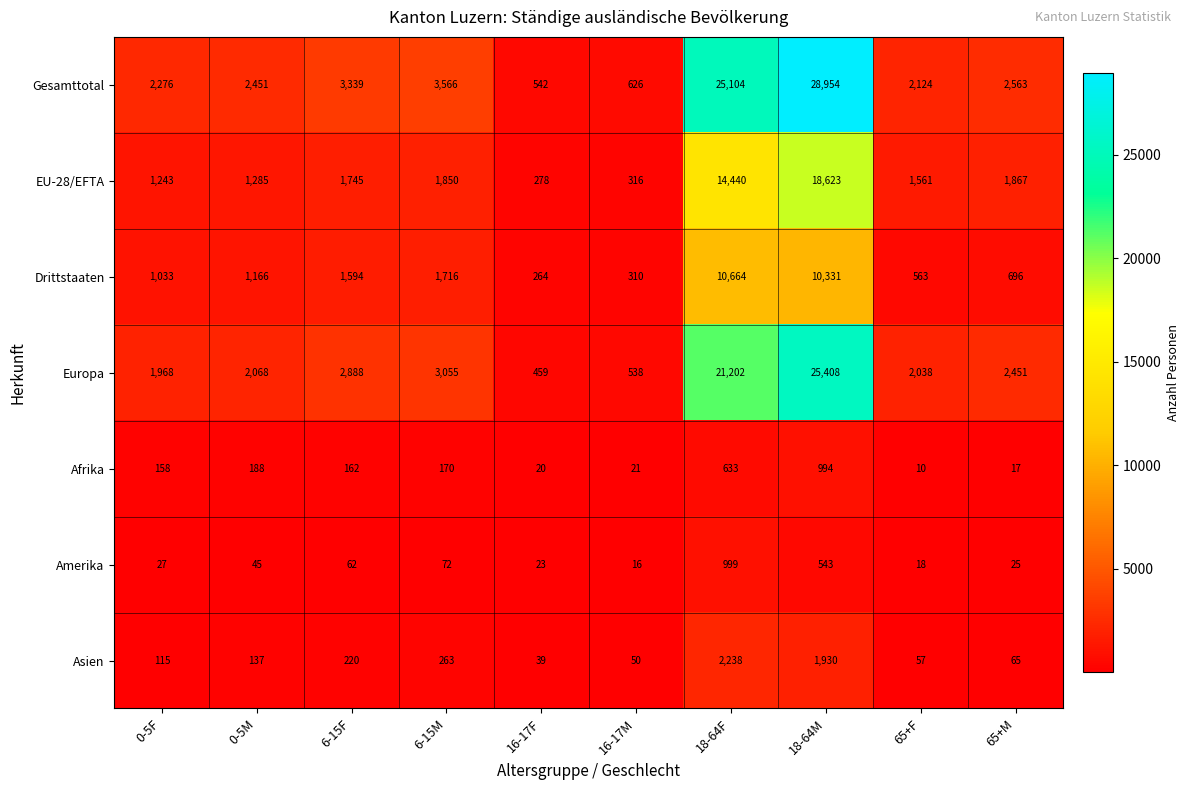

What is the smallest value displayed?

10